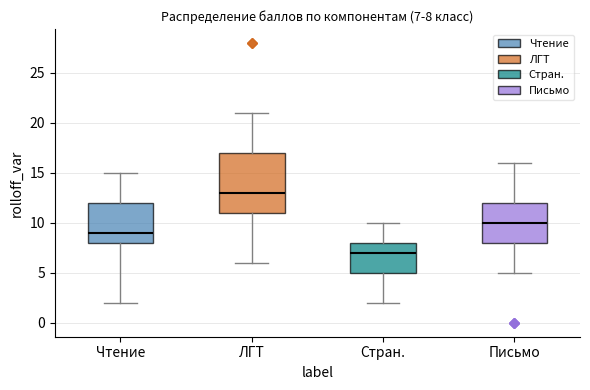

Comparing the boxes themselves (not the whiskers), which one is the tallest?

ЛГТ